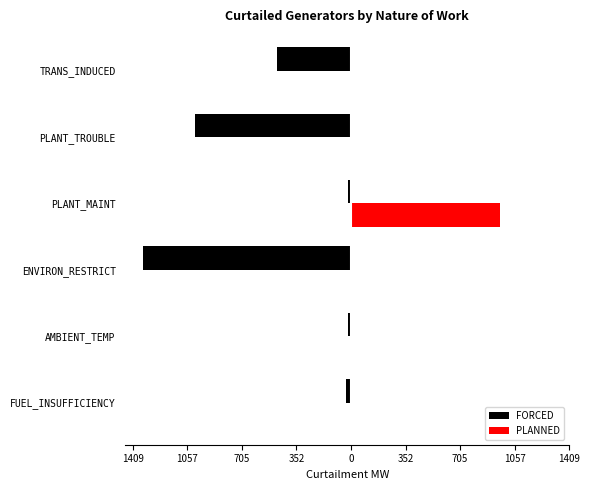

What are all the series names shown in the legend?

FORCED, PLANNED